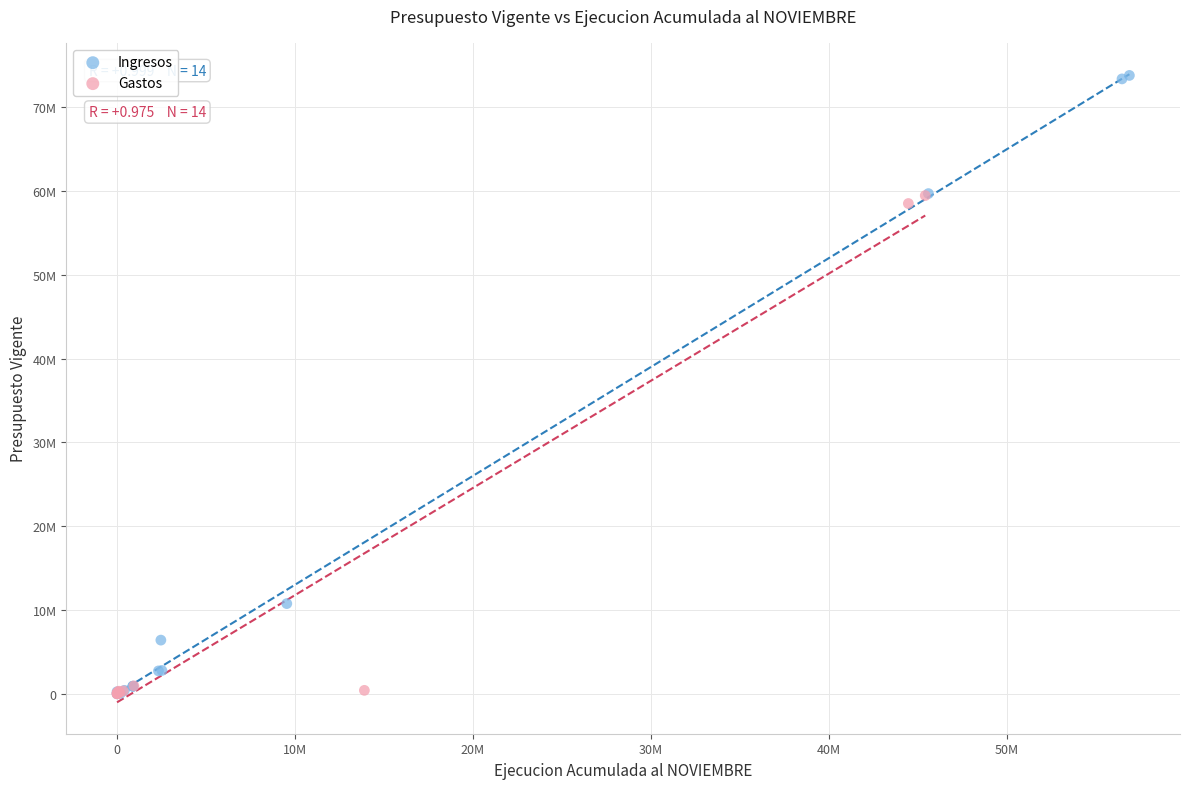

Which series has the largest Y range (max minus min)?

Ingresos